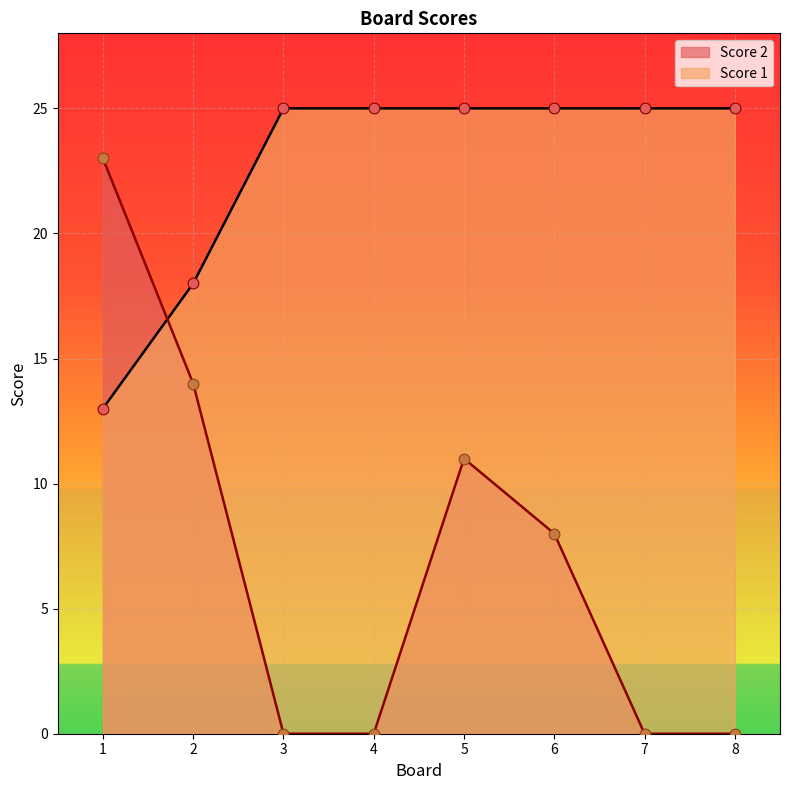

What are all the series names shown in the legend?

Score 2, Score 1